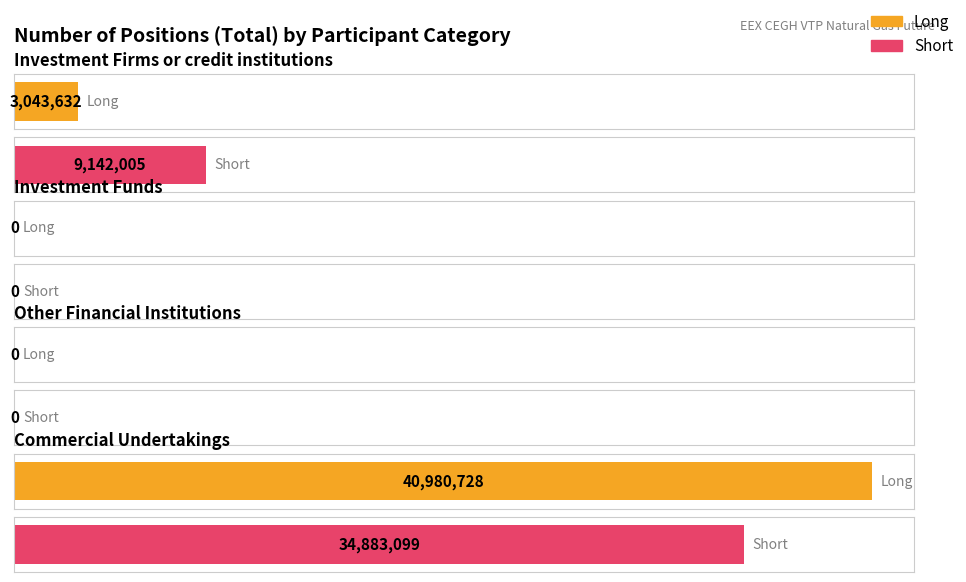

Rank the categories by Short value from lowest to highest.

Investment Funds, Other Financial Institutions, Investment Firms or credit institutions, Commercial Undertakings